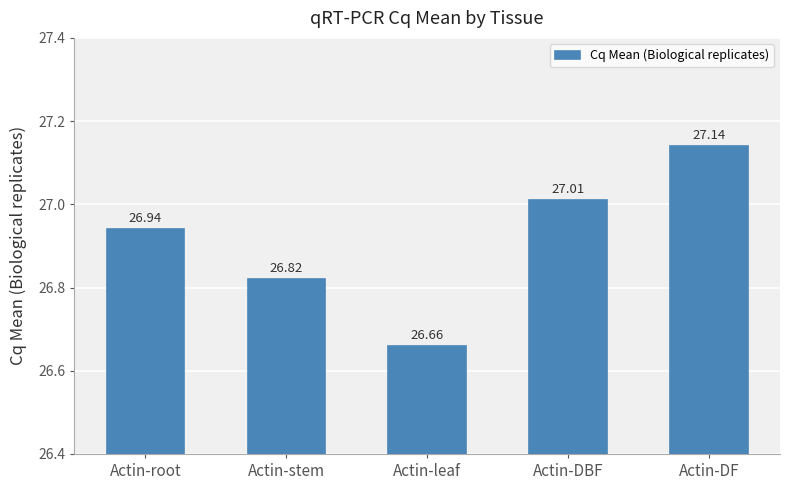

Approximately how many times larger is the value at Actin-leaf compared to Actin-DF?

1.0